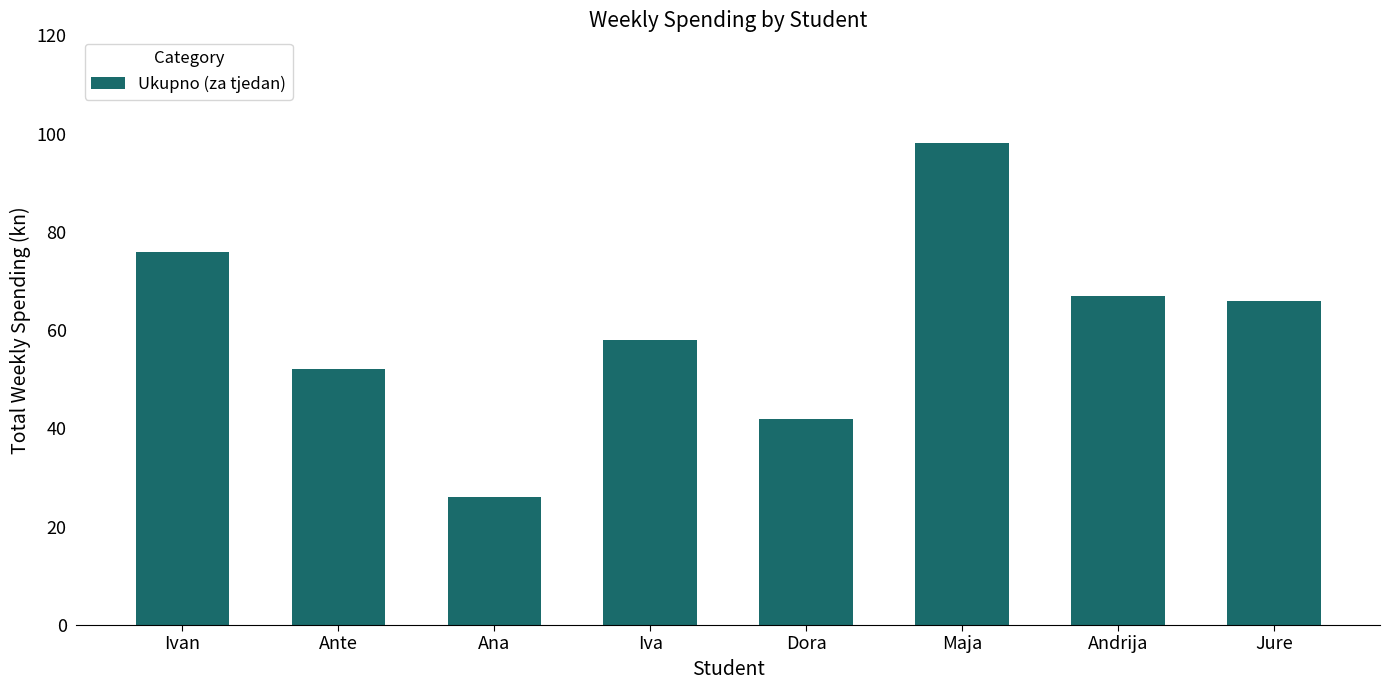

Approximately how many times larger is the value at Andrija compared to Ivan?

0.9